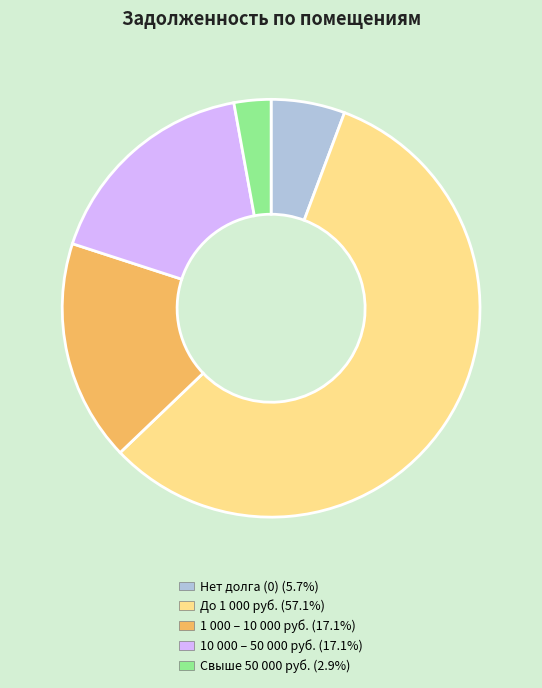

Does any single category account for the majority?

Yes